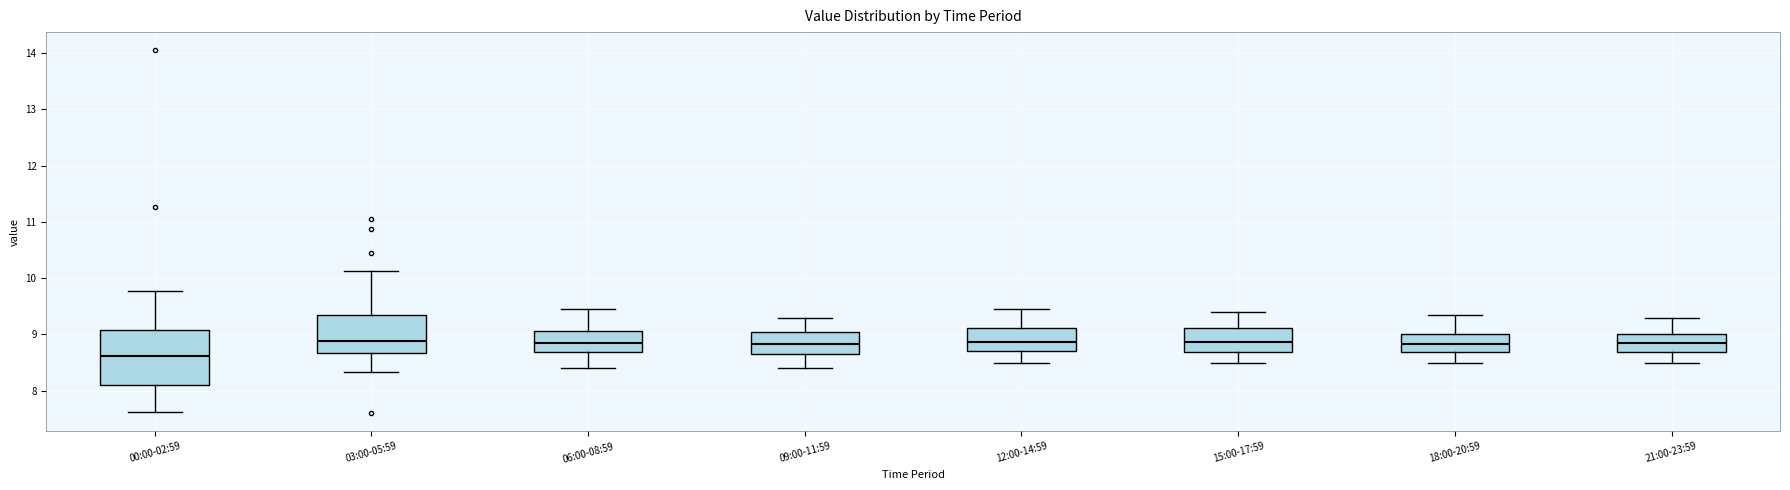

Reading left to right, read every box against the y-axis: the position of its median line, the range the box covers, and the ends of its whiskers. The values are not printed on the chart, so give them approximately, as read against the axis.

00:00-02:59: median 8.6, box 8.1 to 9.1, whiskers 7.6 to 9.8
03:00-05:59: median 8.9, box 8.7 to 9.3, whiskers 8.3 to 10.1
06:00-08:59: median 8.9, box 8.7 to 9.1, whiskers 8.4 to 9.5
09:00-11:59: median 8.8, box 8.7 to 9.1, whiskers 8.4 to 9.3
12:00-14:59: median 8.9, box 8.7 to 9.1, whiskers 8.5 to 9.5
15:00-17:59: median 8.9, box 8.7 to 9.1, whiskers 8.5 to 9.4
18:00-20:59: median 8.8, box 8.7 to 9.0, whiskers 8.5 to 9.4
21:00-23:59: median 8.9, box 8.7 to 9.0, whiskers 8.5 to 9.3